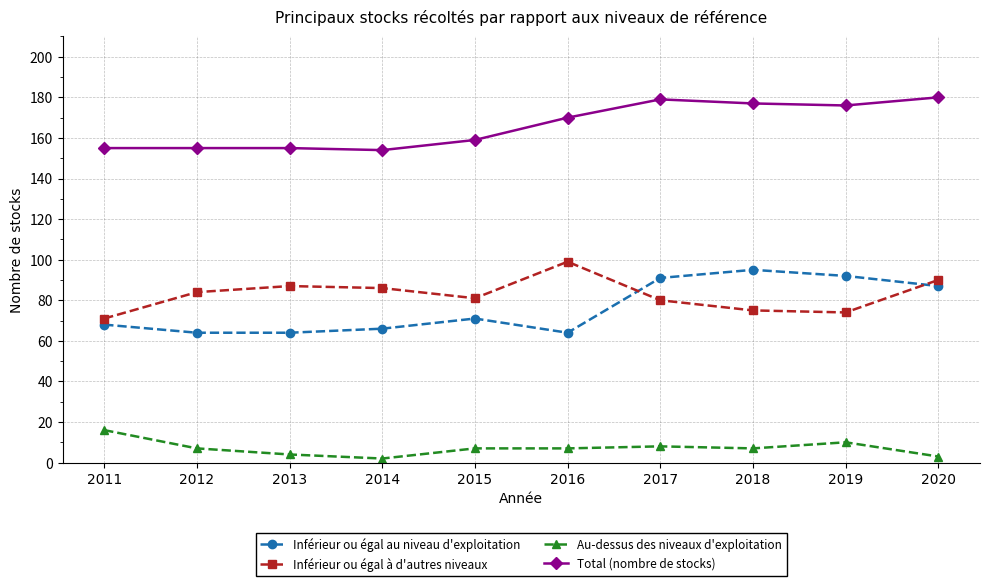

What is the greatest value displayed?

180